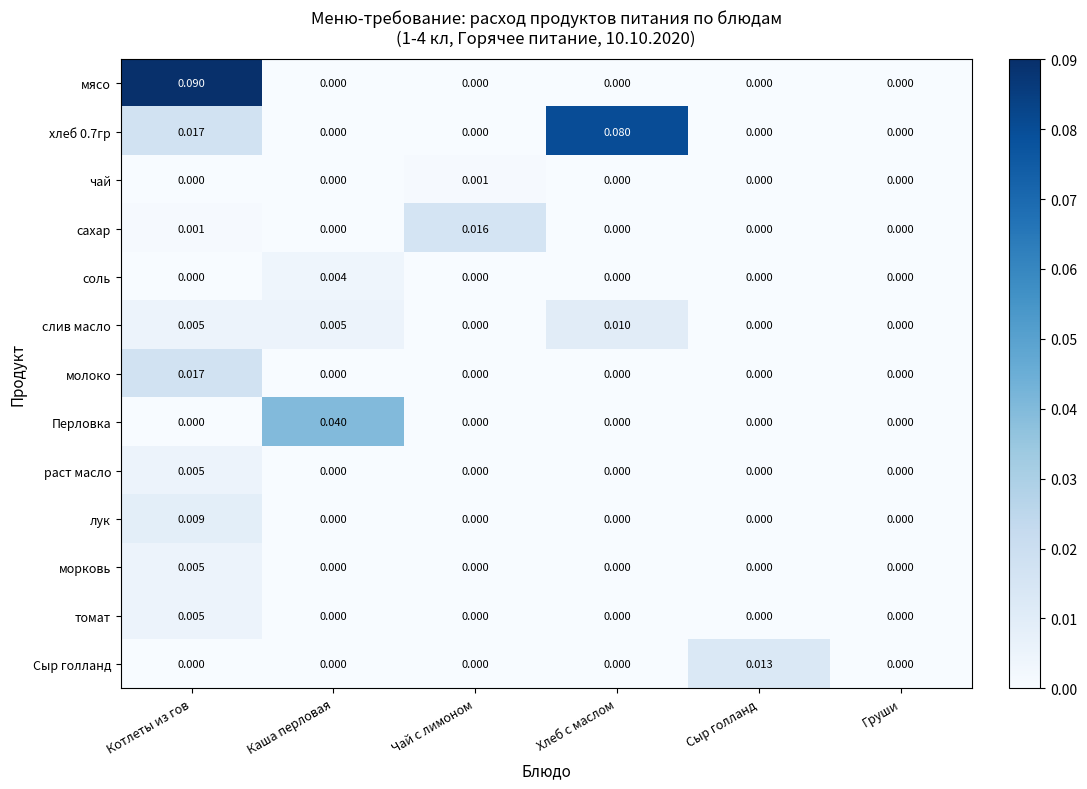

How many positive values does the морковь series have?

1